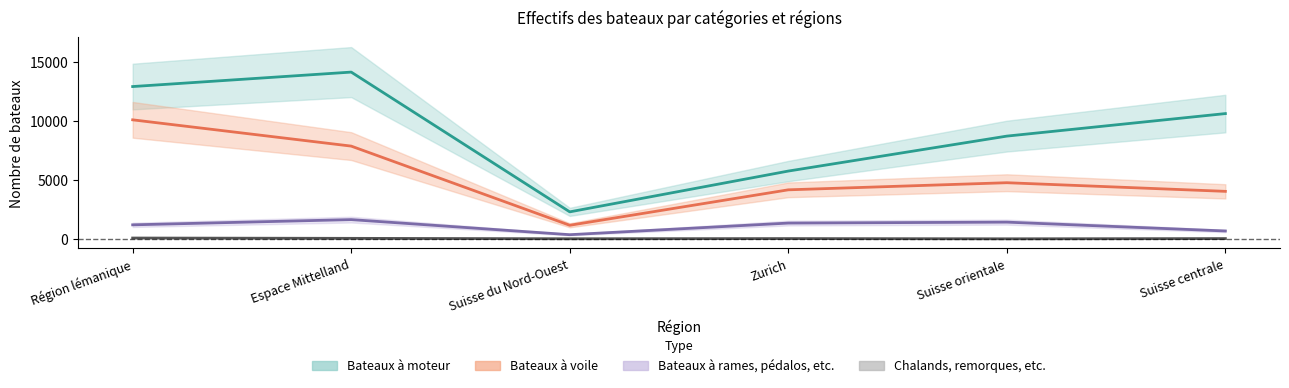

What is the difference between the maximum and minimum values in the Bateaux à voile series?

8926